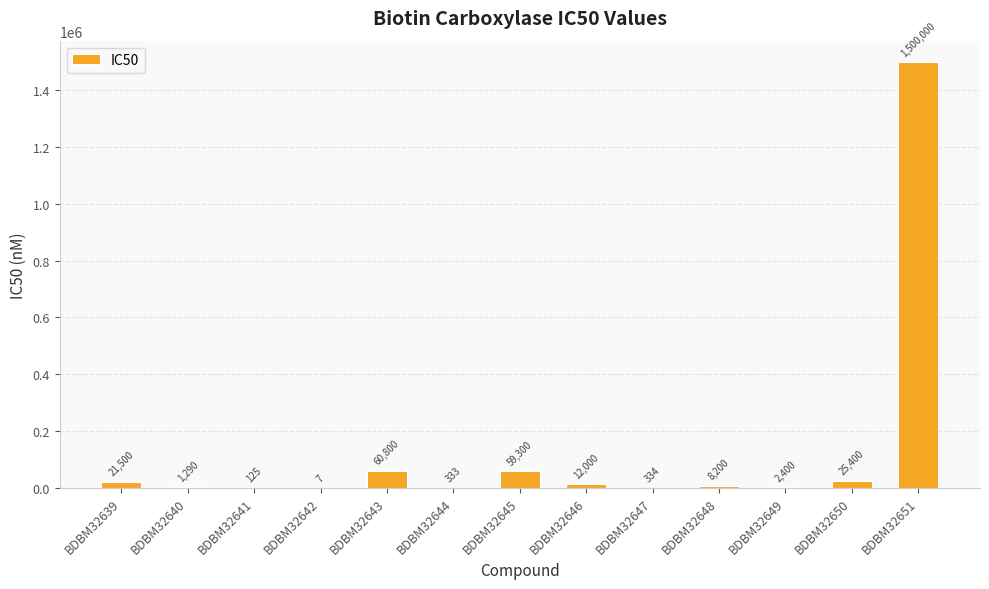

Reading right to left, transcribe all the data shown in this chart.

BDBM32651=1500000	BDBM32650=25400	BDBM32649=2400	BDBM32648=8200	BDBM32647=334	BDBM32646=12000	BDBM32645=59300	BDBM32644=333	BDBM32643=60800	BDBM32642=7	BDBM32641=125	BDBM32640=1290	BDBM32639=21500